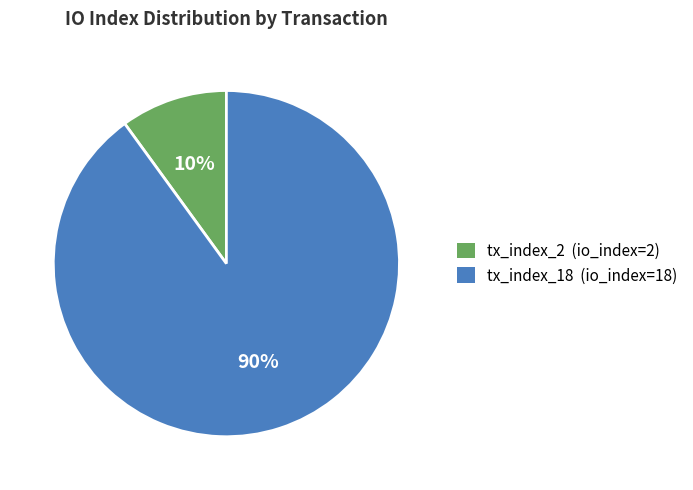

Which category has the biggest portion of the pie?

tx_index_18